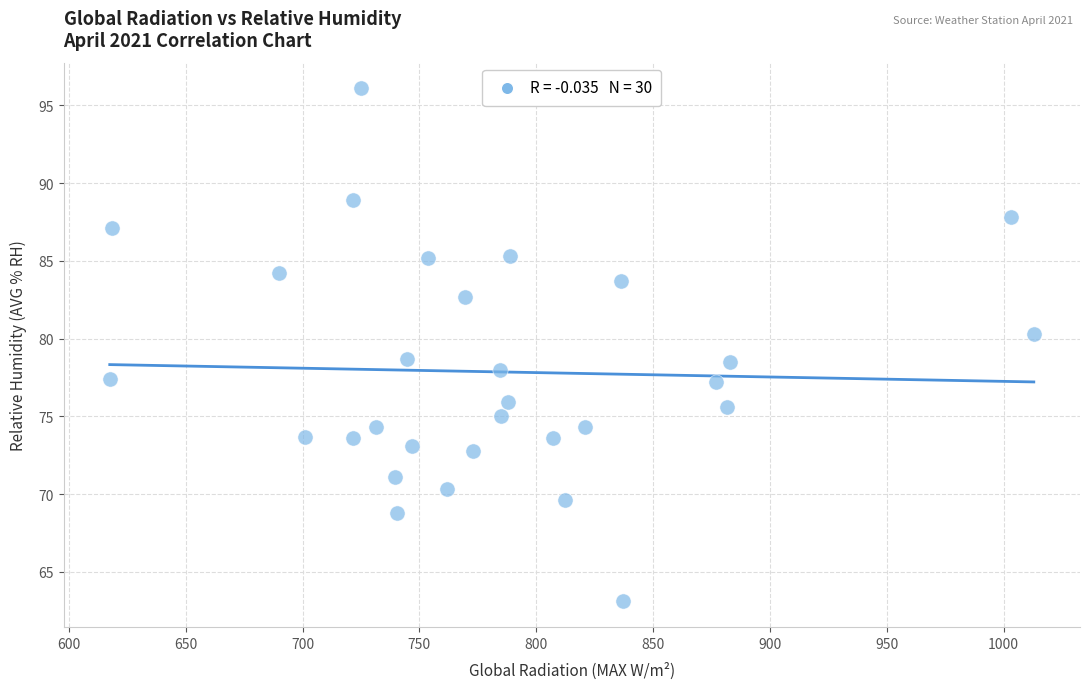

What is the range of X values (max minus min)?

395.4